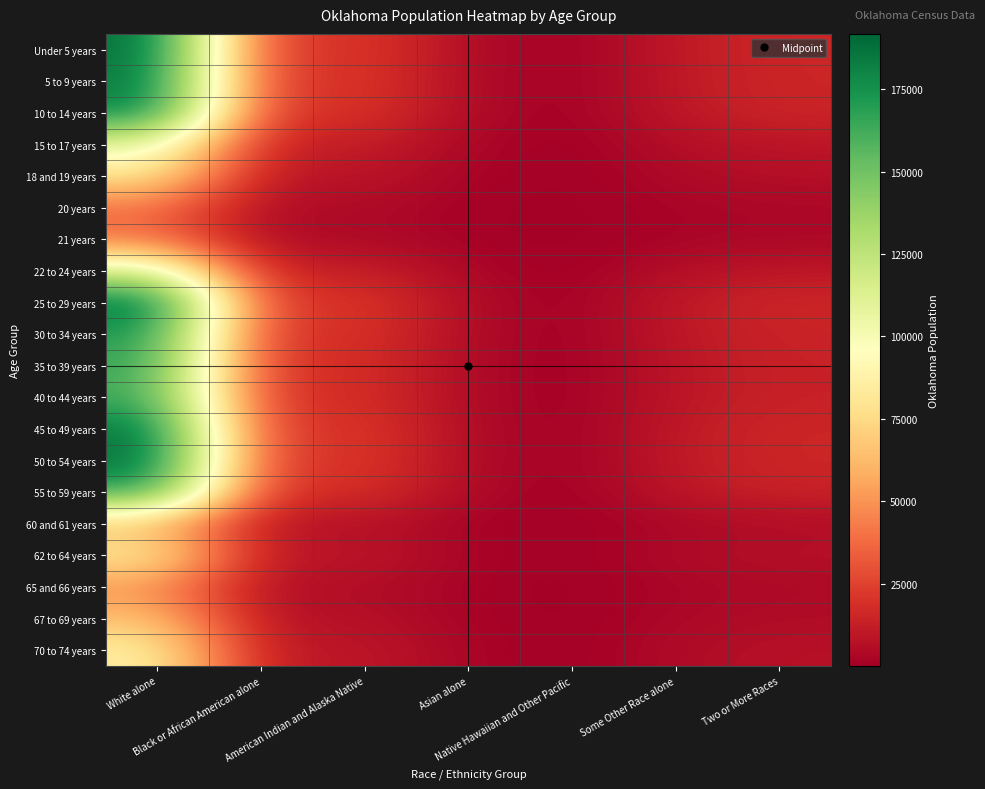

Reading left to right, list all the values displayed in this chart.

Under 5 years: White alone=190584.2	Black or African American alone=19548.4	American Indian and Alaska Native=22649.4	Asian alone=4581.9	Native Hawaiian and Other Pacific=307.6	Some Other Race alone=10871.7	Two or More Races=15582.8
5 to 9 years: White alone=187127.9	Black or African American alone=19193.9	American Indian and Alaska Native=22238.7	Asian alone=4498.8	Native Hawaiian and Other Pacific=302.0	Some Other Race alone=10674.5	Two or More Races=15300.2
10 to 14 years: White alone=183035.2	Black or African American alone=18774.1	American Indian and Alaska Native=21752.3	Asian alone=4400.4	Native Hawaiian and Other Pacific=295.4	Some Other Race alone=10441.0	Two or More Races=14965.6
15 to 17 years: White alone=110067.6	Black or African American alone=11289.8	American Indian and Alaska Native=13080.7	Asian alone=2646.2	Native Hawaiian and Other Pacific=177.7	Some Other Race alone=6278.7	Two or More Races=8999.5
18 and 19 years: White alone=80774.9	Black or African American alone=8285.2	American Indian and Alaska Native=9599.5	Asian alone=1941.9	Native Hawaiian and Other Pacific=130.4	Some Other Race alone=4607.7	Two or More Races=6604.4
20 years: White alone=40456.7	Black or African American alone=4149.7	American Indian and Alaska Native=4808.0	Asian alone=972.6	Native Hawaiian and Other Pacific=65.3	Some Other Race alone=2307.8	Two or More Races=3307.9
21 years: White alone=38987.6	Black or African American alone=3999.0	American Indian and Alaska Native=4633.4	Asian alone=937.3	Native Hawaiian and Other Pacific=62.9	Some Other Race alone=2224.0	Two or More Races=3187.8
22 to 24 years: White alone=114831.4	Black or African American alone=11778.4	American Indian and Alaska Native=13646.8	Asian alone=2760.7	Native Hawaiian and Other Pacific=185.3	Some Other Race alone=6550.4	Two or More Races=9389.0
25 to 29 years: White alone=191746.6	Black or African American alone=19667.7	American Indian and Alaska Native=22787.6	Asian alone=4609.8	Native Hawaiian and Other Pacific=309.5	Some Other Race alone=10938.0	Two or More Races=15677.9
30 to 34 years: White alone=173910.2	Black or African American alone=17838.2	American Indian and Alaska Native=20667.8	Asian alone=4181.0	Native Hawaiian and Other Pacific=280.7	Some Other Race alone=9920.5	Two or More Races=14219.5
35 to 39 years: White alone=167938.6	Black or African American alone=17225.6	American Indian and Alaska Native=19958.2	Asian alone=4037.5	Native Hawaiian and Other Pacific=271.1	Some Other Race alone=9579.9	Two or More Races=13731.2
40 to 44 years: White alone=164657.6	Black or African American alone=16889.1	American Indian and Alaska Native=19568.2	Asian alone=3958.6	Native Hawaiian and Other Pacific=265.8	Some Other Race alone=9392.7	Two or More Races=13463.0
45 to 49 years: White alone=188503.2	Black or African American alone=19335.0	American Indian and Alaska Native=22402.1	Asian alone=4531.9	Native Hawaiian and Other Pacific=304.3	Some Other Race alone=10753.0	Two or More Races=15412.7
50 to 54 years: White alone=190759.5	Black or African American alone=19566.4	American Indian and Alaska Native=22670.3	Asian alone=4586.1	Native Hawaiian and Other Pacific=307.9	Some Other Race alone=10881.7	Two or More Races=15597.2
55 to 59 years: White alone=170267.1	Black or African American alone=17464.5	American Indian and Alaska Native=20234.9	Asian alone=4093.4	Native Hawaiian and Other Pacific=274.8	Some Other Race alone=9712.7	Two or More Races=13921.6
60 and 61 years: White alone=61921.1	Black or African American alone=6351.3	American Indian and Alaska Native=7358.8	Asian alone=1488.7	Native Hawaiian and Other Pacific=99.9	Some Other Race alone=3532.2	Two or More Races=5062.9
62 to 64 years: White alone=85648.4	Black or African American alone=8785.0	American Indian and Alaska Native=10178.6	Asian alone=2059.1	Native Hawaiian and Other Pacific=138.2	Some Other Race alone=4885.7	Two or More Races=7002.9
65 and 66 years: White alone=49548.5	Black or African American alone=5082.2	American Indian and Alaska Native=5888.4	Asian alone=1191.2	Native Hawaiian and Other Pacific=80.0	Some Other Race alone=2826.4	Two or More Races=4051.3
67 to 69 years: White alone=65463.3	Black or African American alone=6714.6	American Indian and Alaska Native=7779.8	Asian alone=1573.8	Native Hawaiian and Other Pacific=105.7	Some Other Race alone=3734.3	Two or More Races=5352.5
70 to 74 years: White alone=87363.5	Black or African American alone=8961.0	American Indian and Alaska Native=10382.5	Asian alone=2100.3	Native Hawaiian and Other Pacific=141.0	Some Other Race alone=4983.6	Two or More Races=7143.1